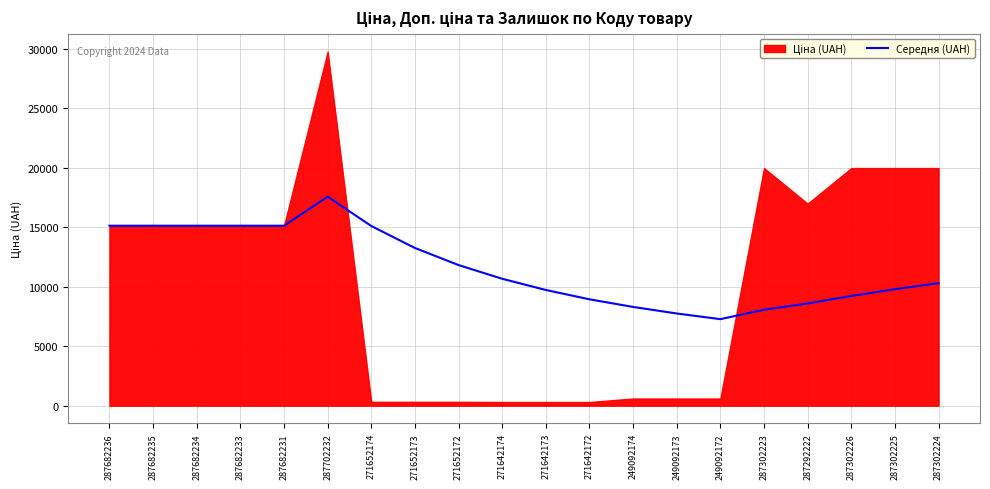

How many points are lower than both their immediate neighbors (excluding endpoints)?

1